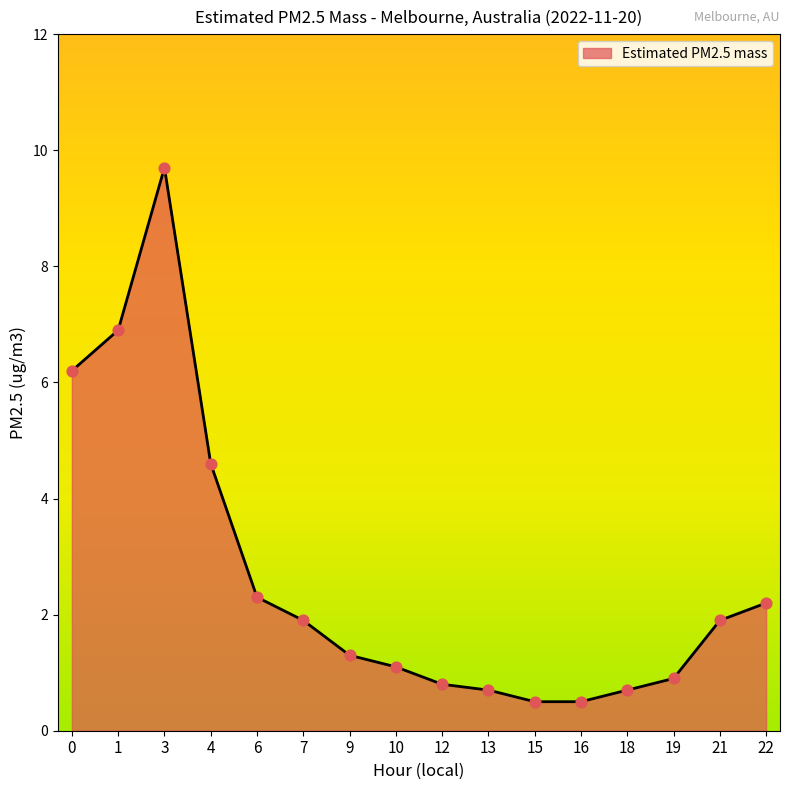

Approximately how many times larger is the value at 7 compared to 3?

0.2